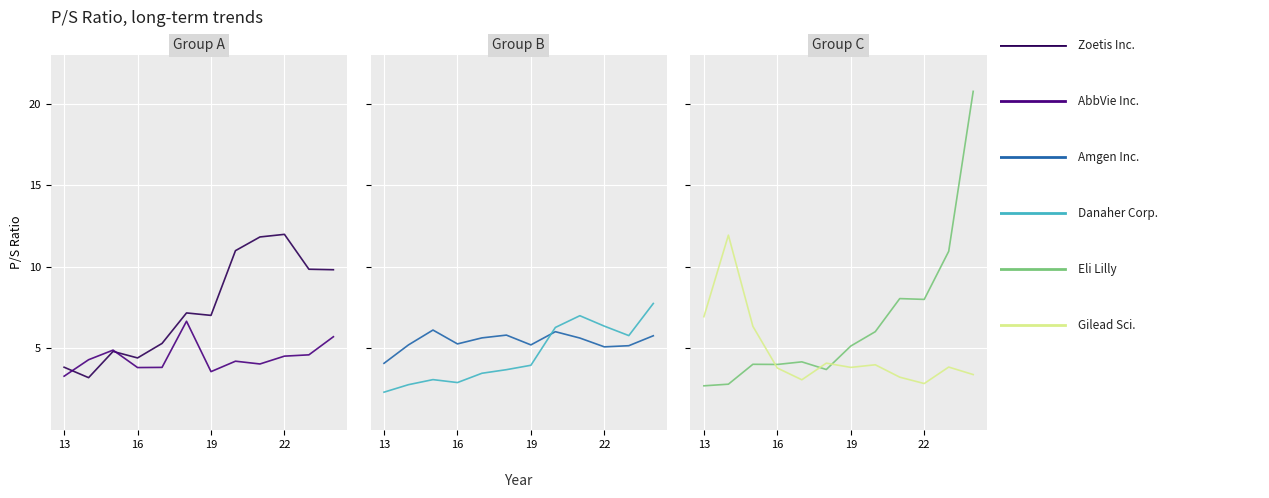

Is the value of Eli Lilly at 13 greater than the value of Zoetis Inc. at 19?

No